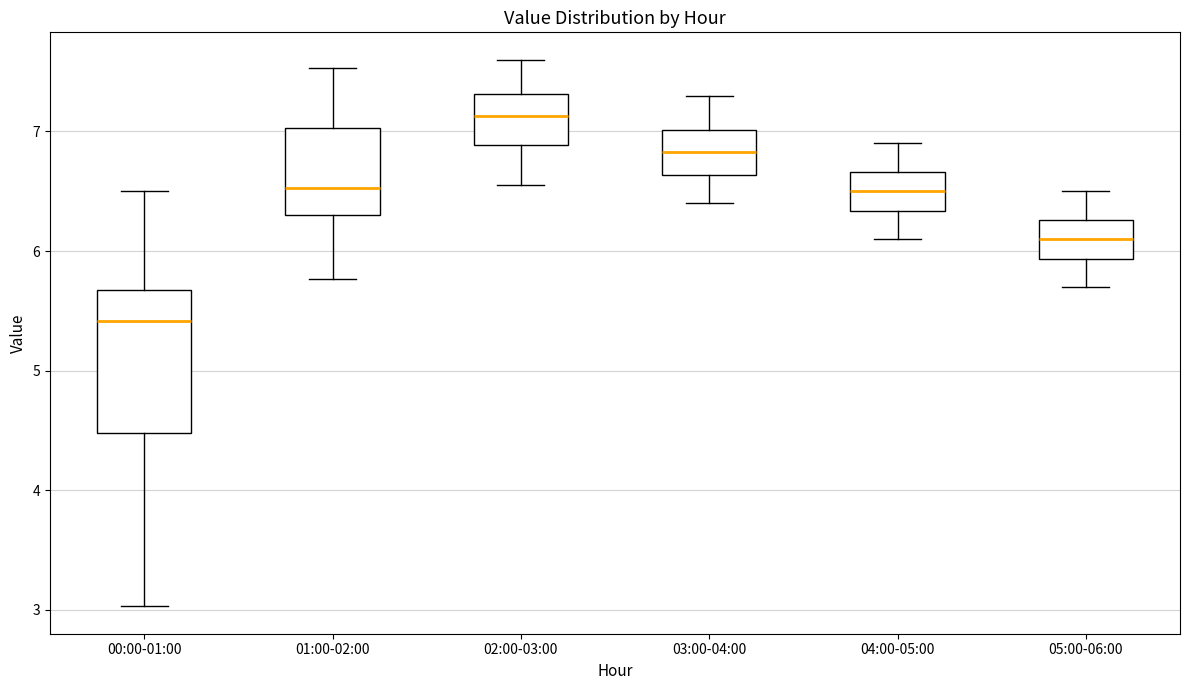

Reading left to right, read every box against the y-axis: the position of its median line, the range the box covers, and the ends of its whiskers. The values are not printed on the chart, so give them approximately, as read against the axis.

00:00-01:00: median 5.4, box 4.5 to 5.7, whiskers 3.0 to 6.5
01:00-02:00: median 6.5, box 6.3 to 7.0, whiskers 5.8 to 7.5
02:00-03:00: median 7.1, box 6.9 to 7.3, whiskers 6.6 to 7.6
03:00-04:00: median 6.8, box 6.6 to 7.0, whiskers 6.4 to 7.3
04:00-05:00: median 6.5, box 6.3 to 6.7, whiskers 6.1 to 6.9
05:00-06:00: median 6.1, box 5.9 to 6.3, whiskers 5.7 to 6.5